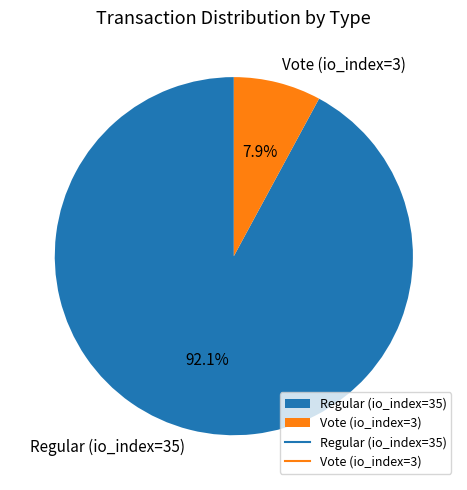

What is the smallest slice in the pie chart?

Vote (io_index=3)